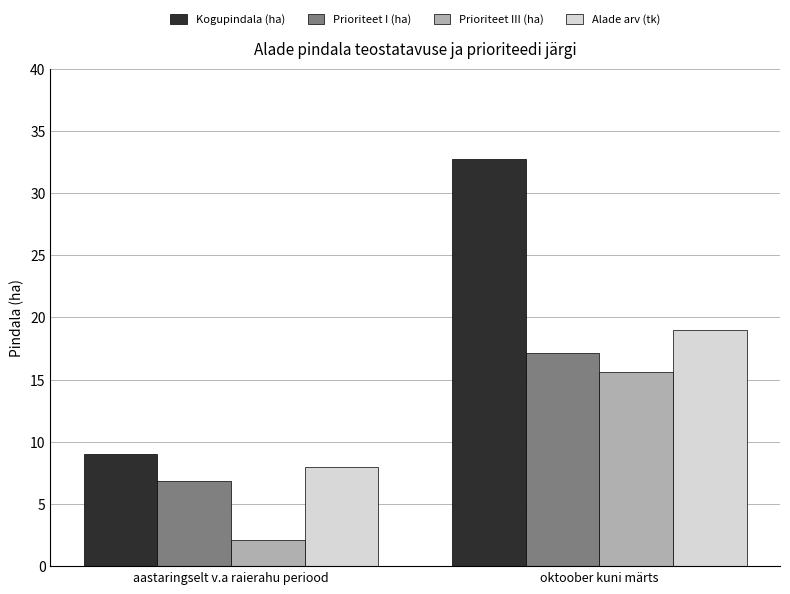

What position from the right is aastaringselt v.a raierahu periood?

2